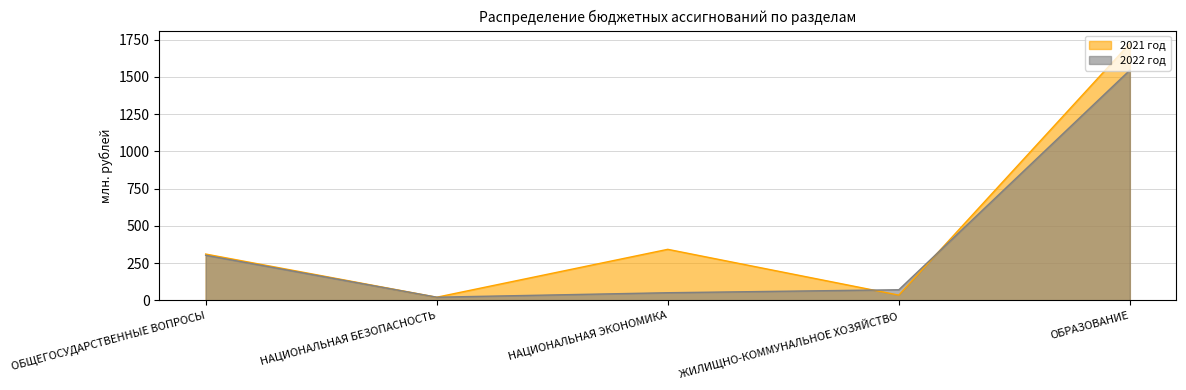

At which category is the sum across all series the highest?

ОБРАЗОВАНИЕ